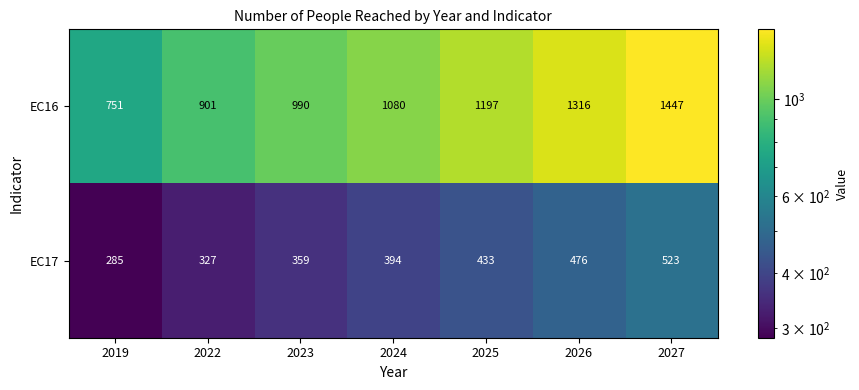

List the series in order of their overall mean, lowest first.

EC17, EC16